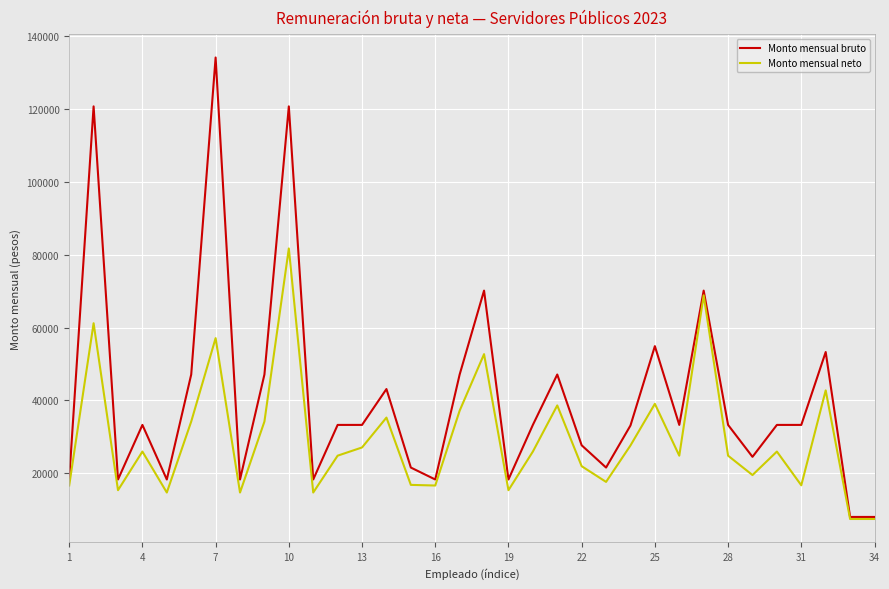

Which series has the largest total across all categories?

Monto mensual bruto